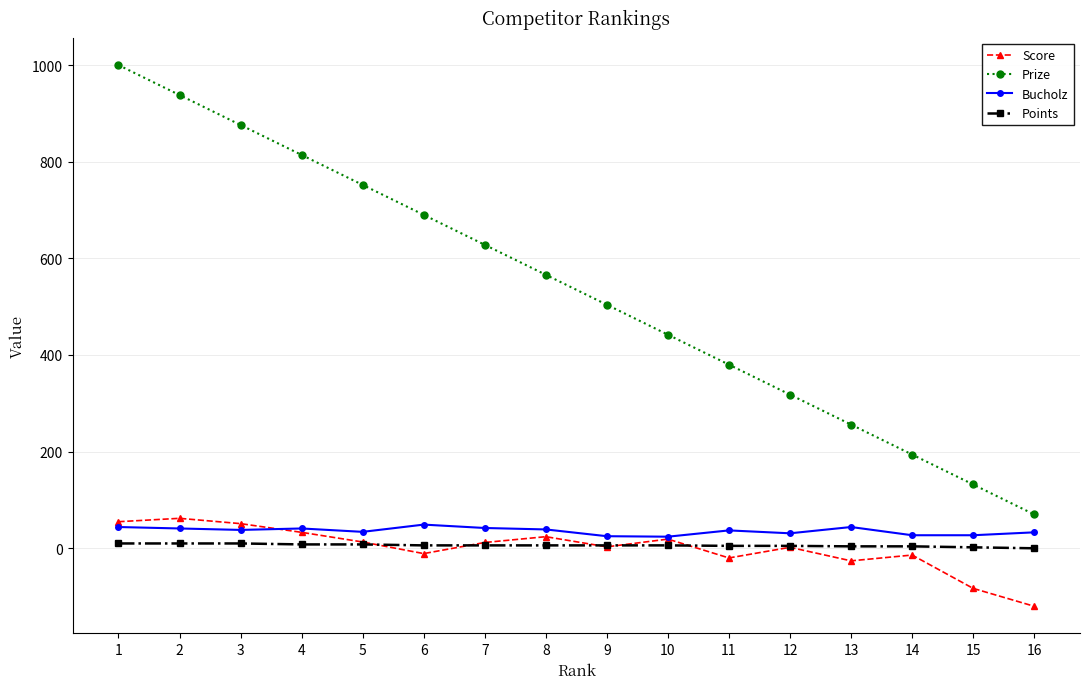

List the series in order of their peak value, lowest first.

Points, Bucholz, Score, Prize